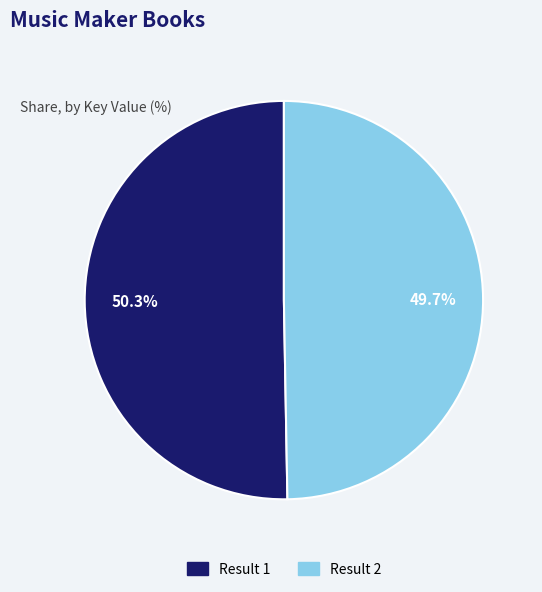

Between Result 1 and Result 2, which is larger?

Result 1